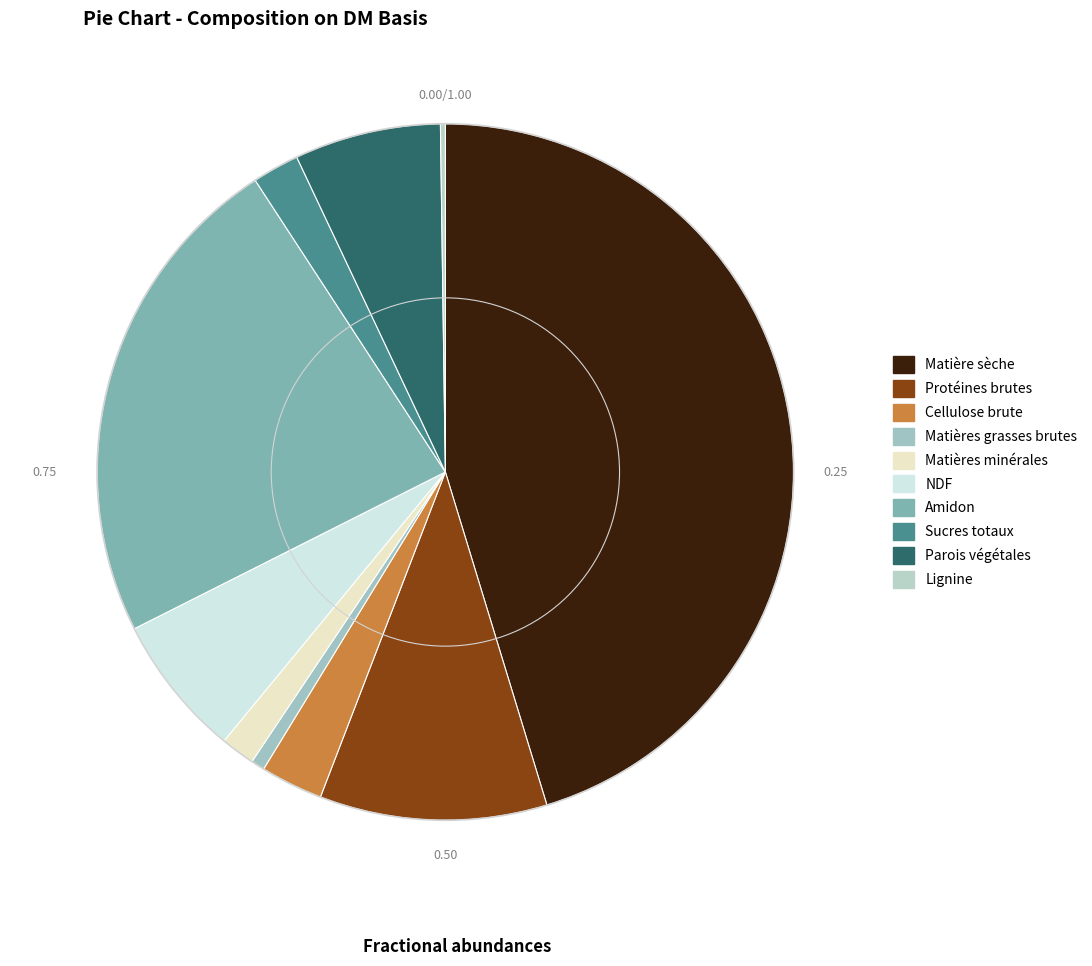

Is the sum of Matières minérales and Amidon greater than half?

No